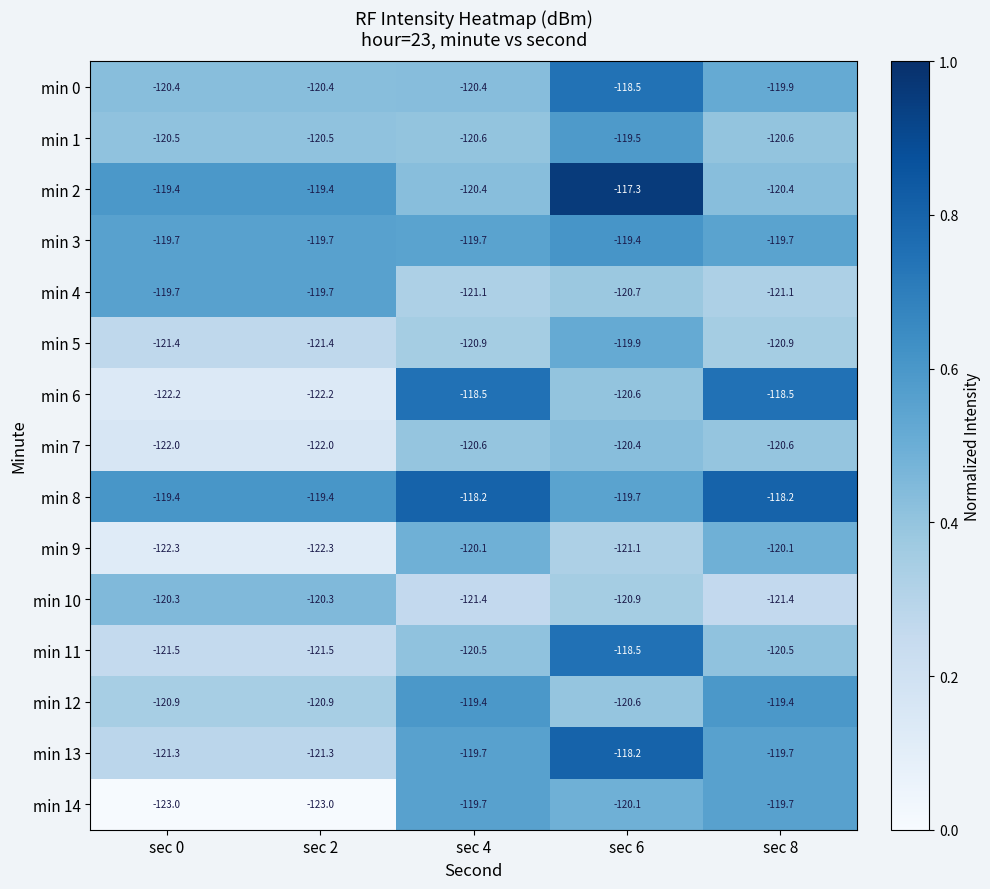

At which category is the sum across all series the highest?

sec 6